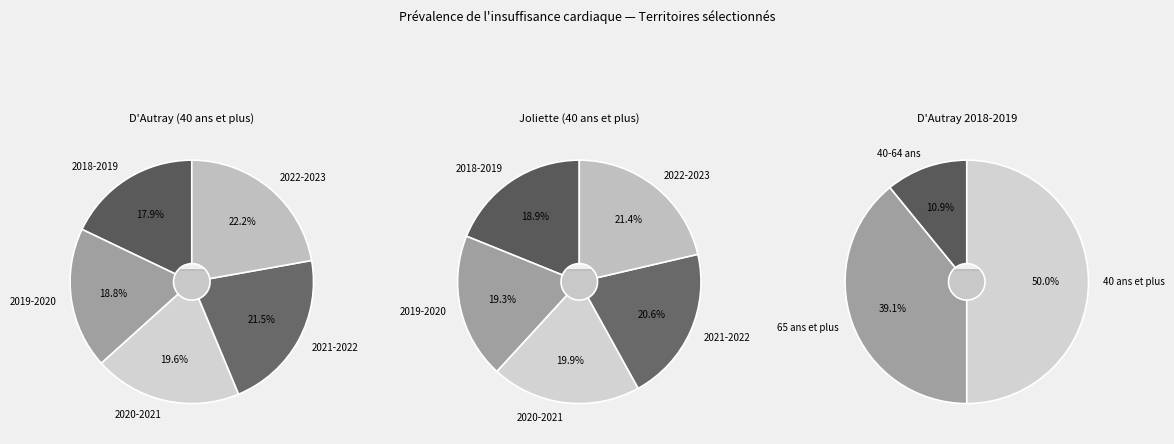

What percentage is the 2022-2023 slice, to the nearest percent?

21%